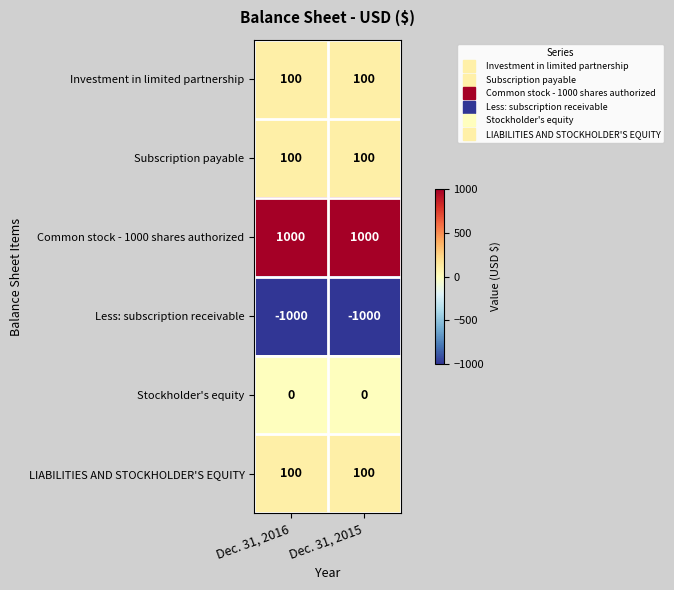

Reading left to right, extract all data points from this chart.

Investment in limited partnership: Dec. 31, 2016=100	Dec. 31, 2015=100
Subscription payable: Dec. 31, 2016=100	Dec. 31, 2015=100
Common stock - 1000 shares authorized: Dec. 31, 2016=1000	Dec. 31, 2015=1000
Less: subscription receivable: Dec. 31, 2016=-1000	Dec. 31, 2015=-1000
Stockholder's equity: Dec. 31, 2016=0	Dec. 31, 2015=0
LIABILITIES AND STOCKHOLDER'S EQUITY: Dec. 31, 2016=100	Dec. 31, 2015=100